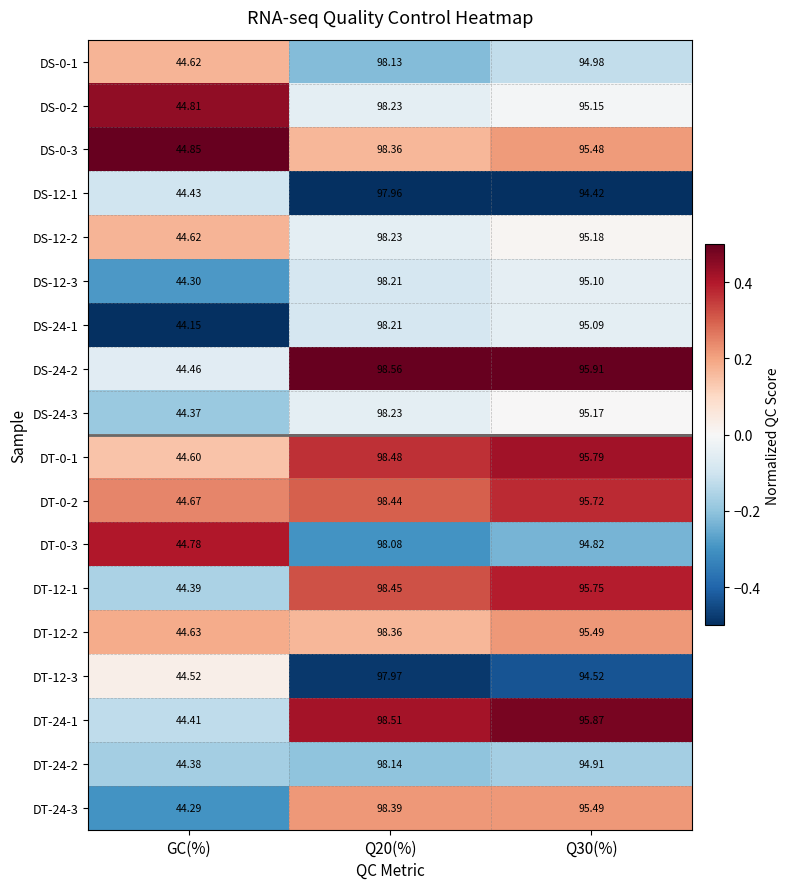

What is the difference between the highest and lowest values at Q20(%)?

0.6